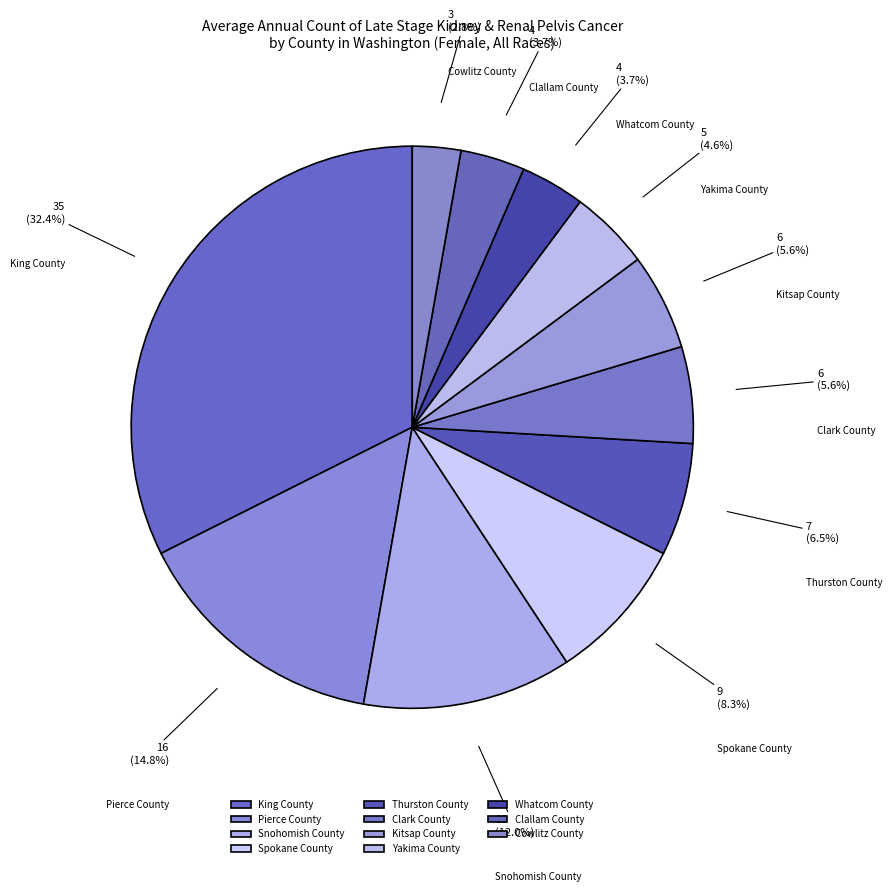

To the nearest percent, what is the difference between the Clallam County and Yakima County slice percentages?

1%